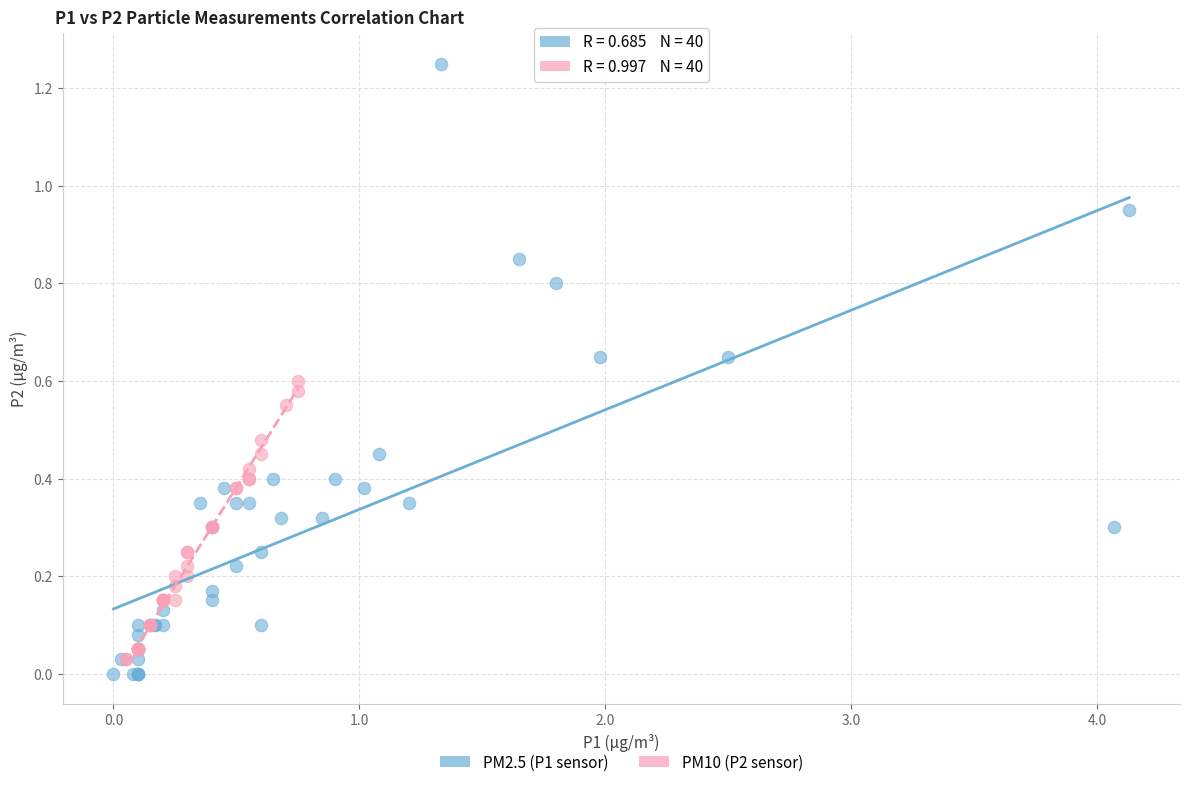

What are all the series names shown in the legend?

PM2.5 (P1 sensor), PM10 (P2 sensor)